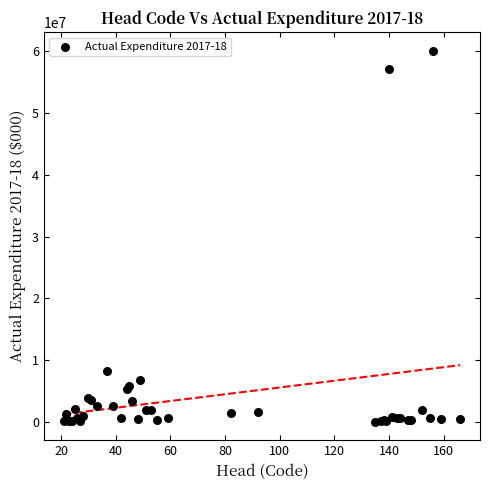

What Y value in the scatter plot is closest to 30069757?

8323910